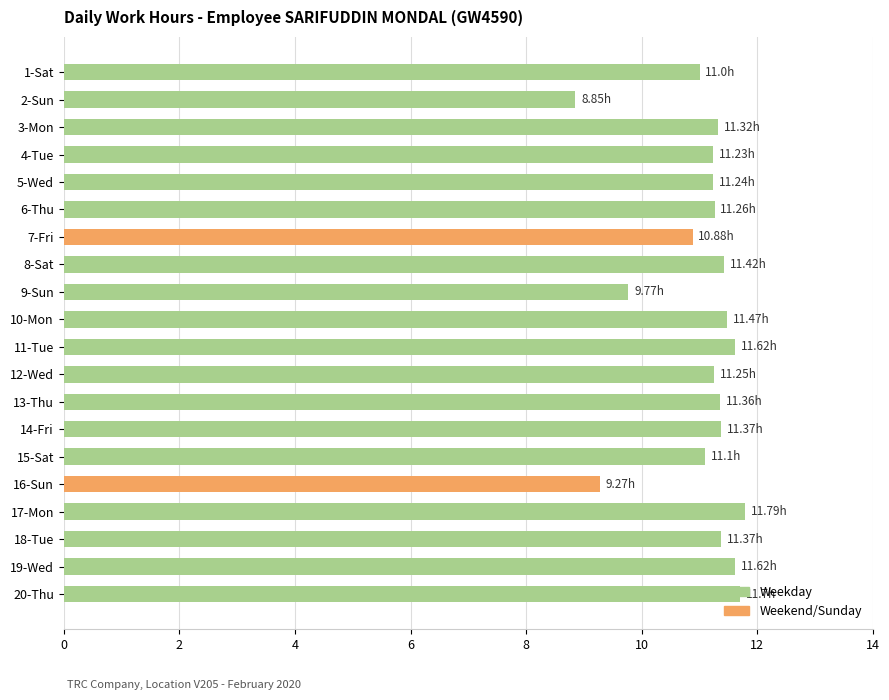

Between 2-Sun and 19-Wed, which is larger?

19-Wed